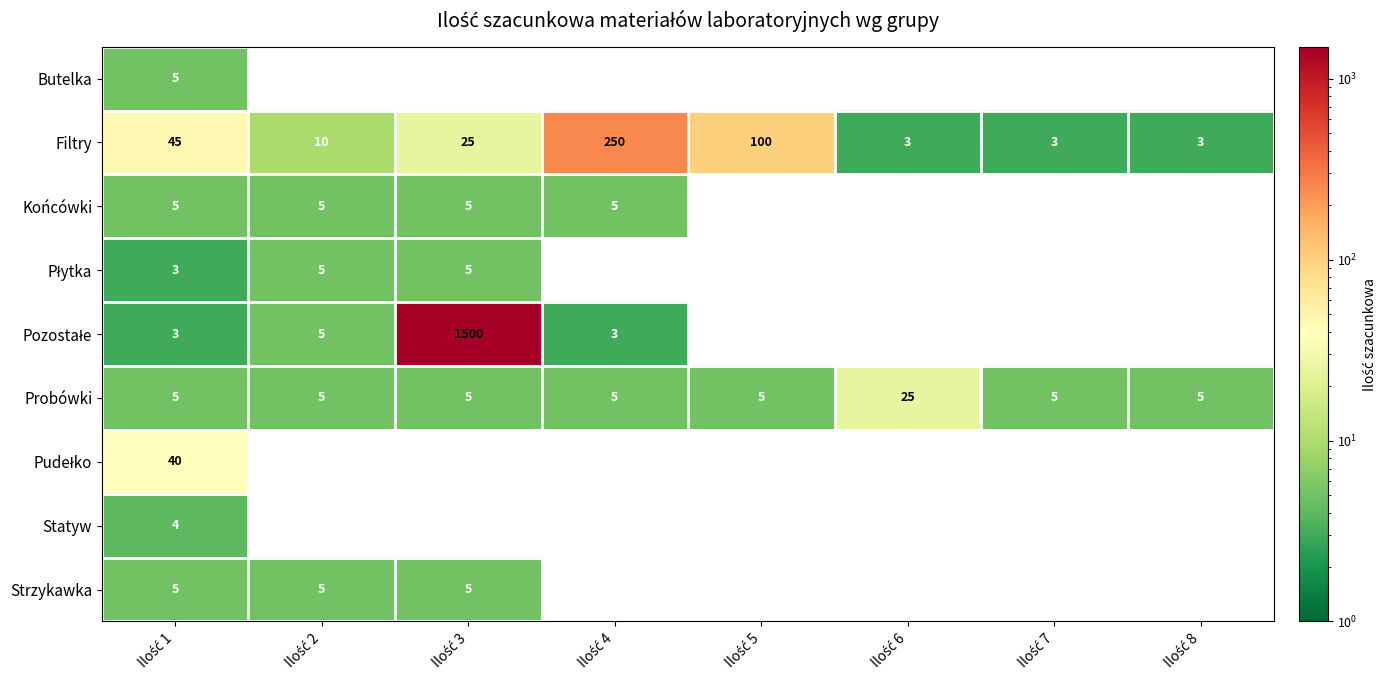

What is the average value of the Filtry series?

55